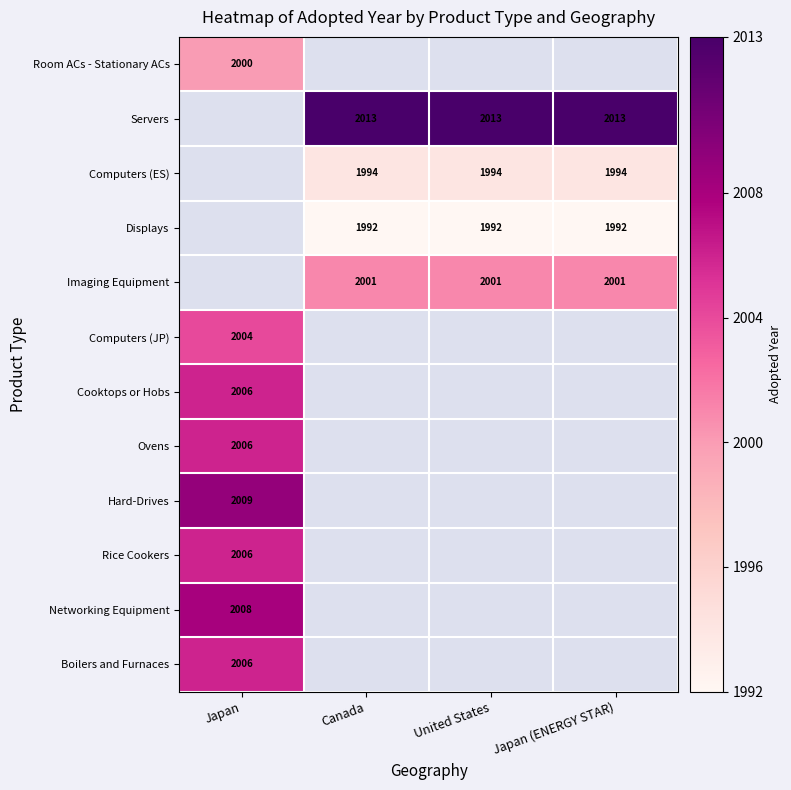

True or false: Networking Equipment has a value of 756 at Japan.

False